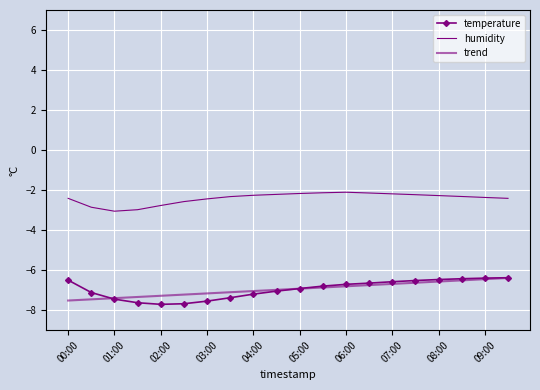

Reading right to left, what are all the values shown in this chart?

temperature: -6.4	-6.4	-6.4	-6.5	-6.5	-6.6	-6.7	-6.7	-6.8	-6.9	-7.0	-7.2	-7.4	-7.5	-7.7	-7.7	-7.6	-7.5	-7.1	-6.5
humidity: -2.4	-2.4	-2.3	-2.3	-2.2	-2.2	-2.1	-2.1	-2.1	-2.2	-2.2	-2.3	-2.3	-2.4	-2.6	-2.8	-3.0	-3.1	-2.9	-2.4
trend: -6.4	-6.5	-6.5	-6.6	-6.6	-6.7	-6.7	-6.8	-6.9	-6.9	-7.0	-7.0	-7.1	-7.2	-7.2	-7.3	-7.3	-7.4	-7.5	-7.5